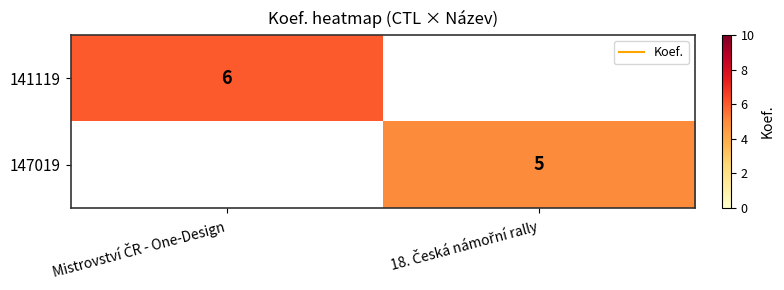

What is the sum of all 147019 values?

5